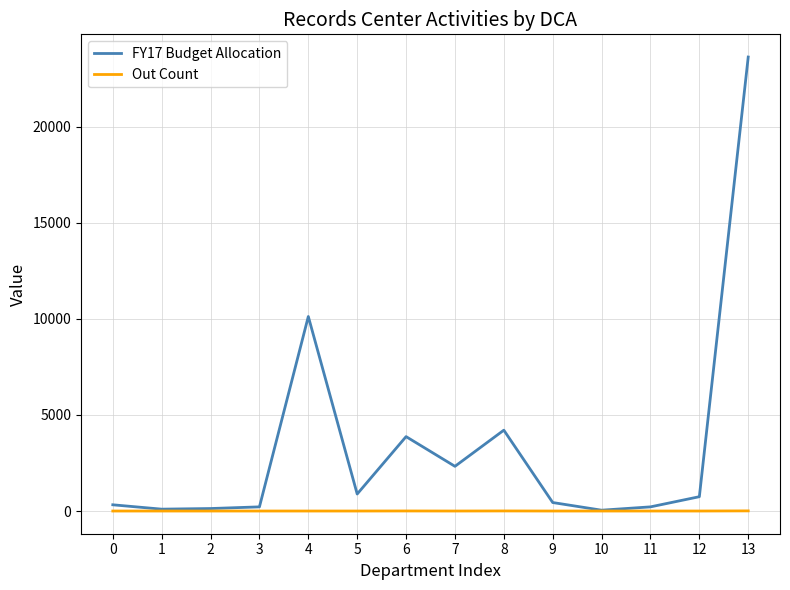

Which series changed the most between 4 and 7?

FY17 Budget Allocation